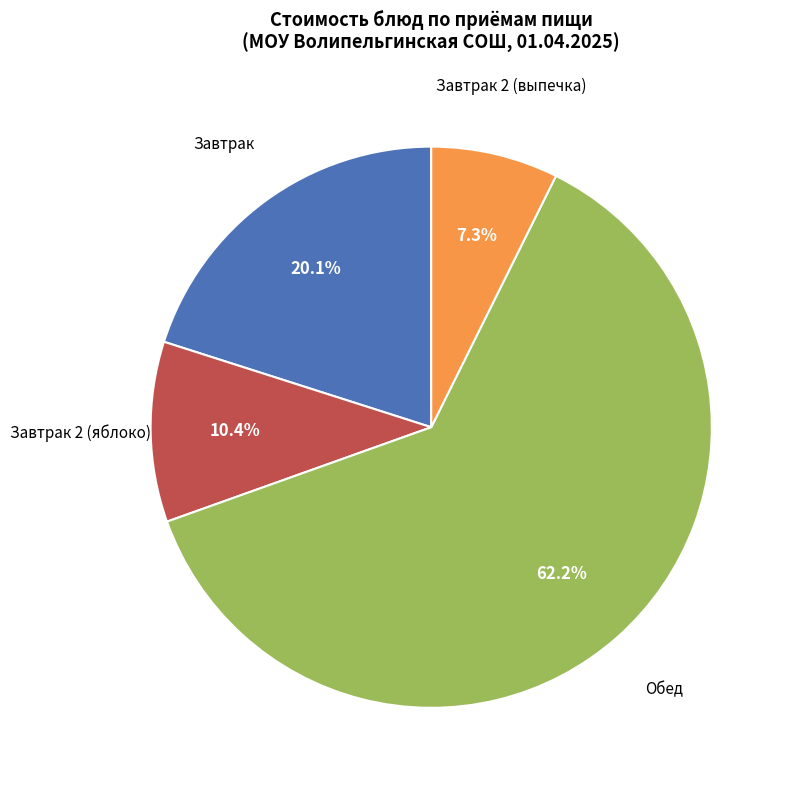

How many slices are in this pie chart?

4